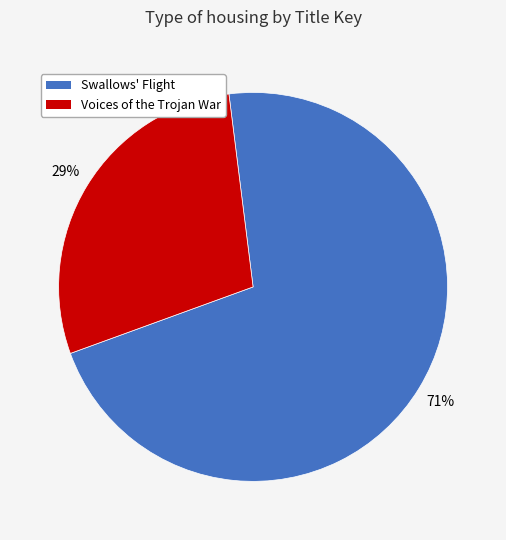

What percentage is the Voices of the Trojan War slice, to the nearest percent?

29%